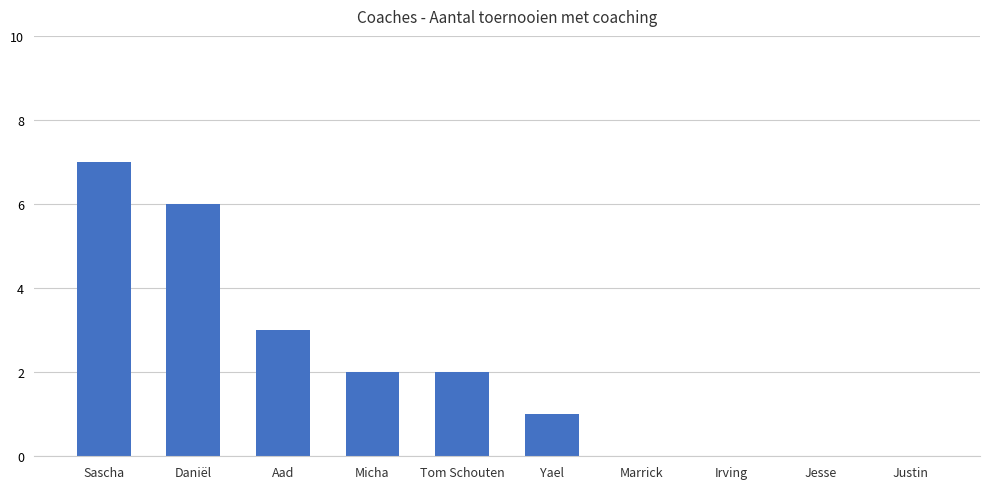

How many categories are shown in the chart?

10